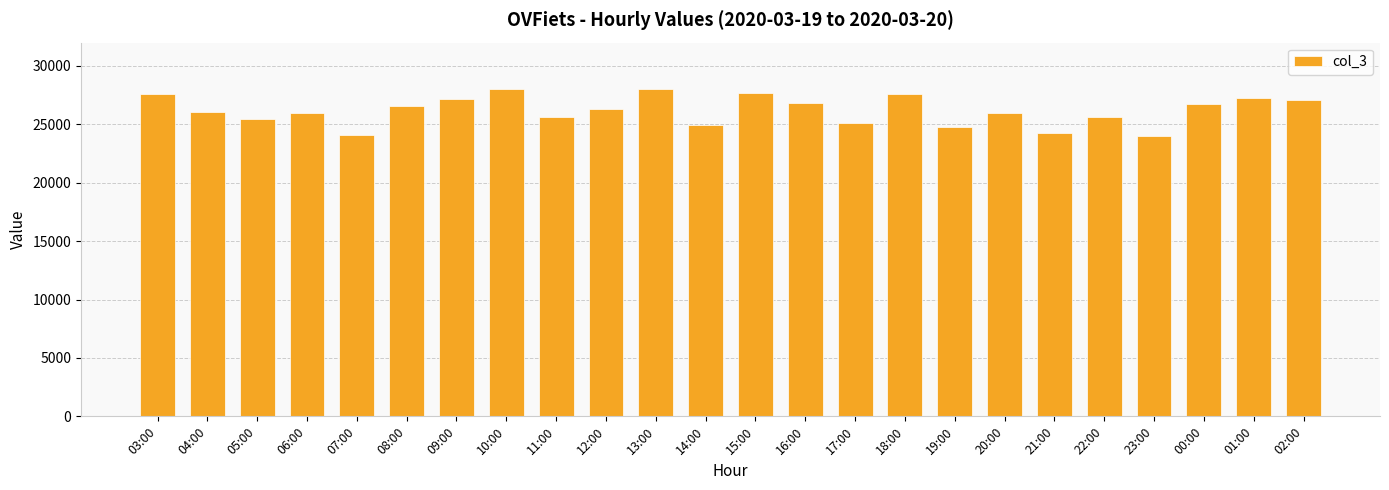

What is the label of the 18th bar from the left?

20:00